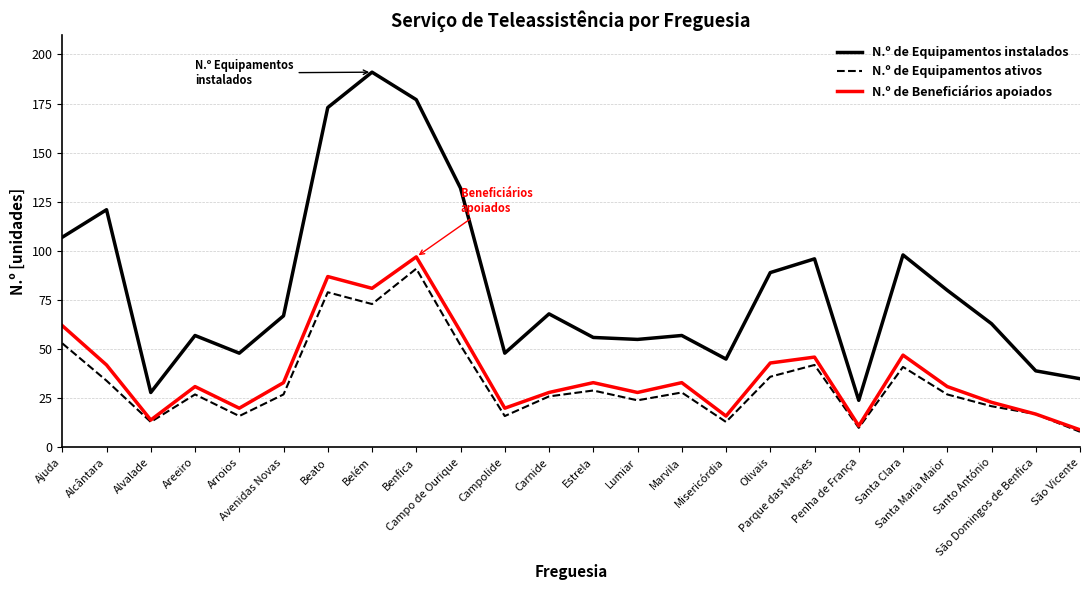

What is the sum of the N.º de Equipamentos ativos values at Santa Clara and Alcântara?

75